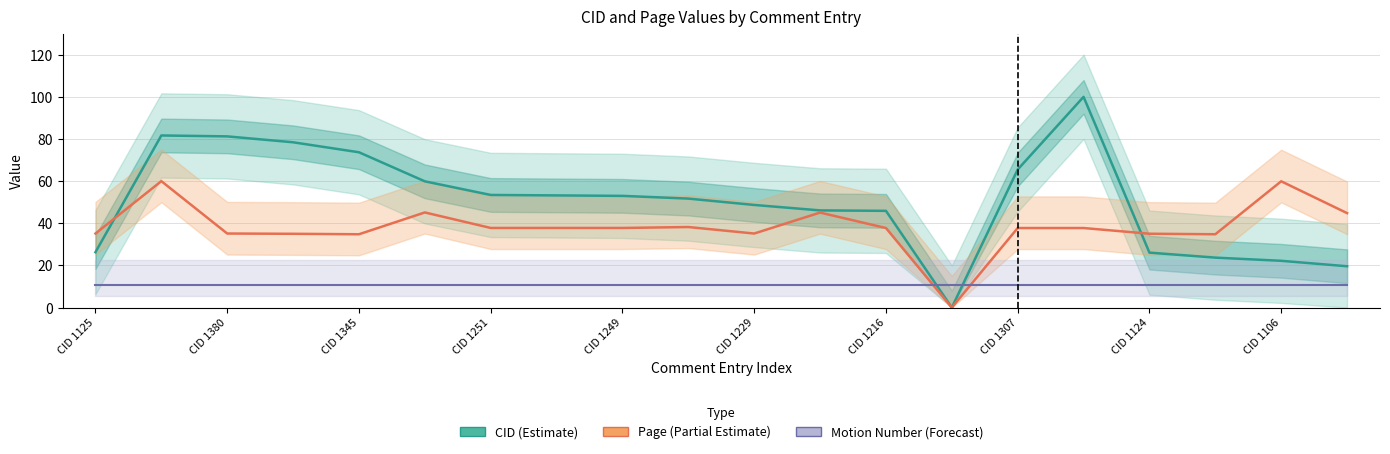

Where is the first local maximum for Page?

CID 1382